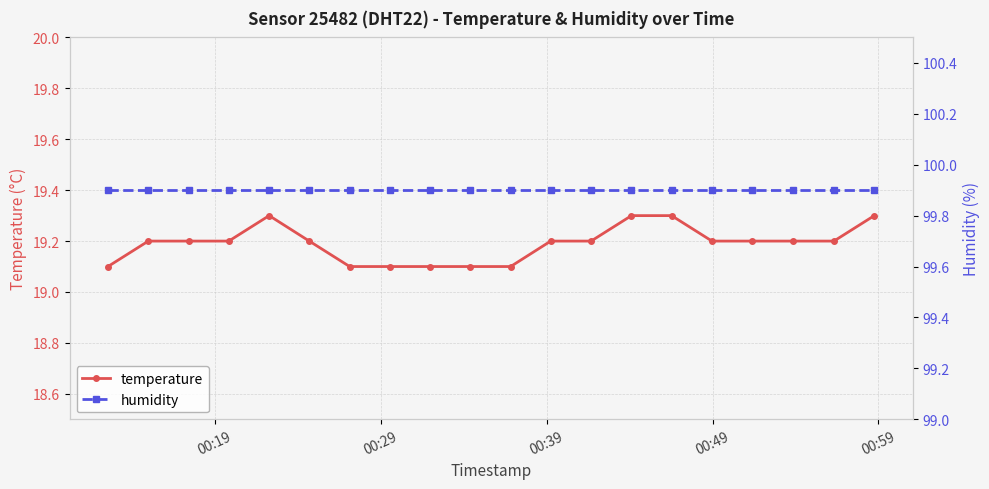

What is the minimum value for temperature?

19.1